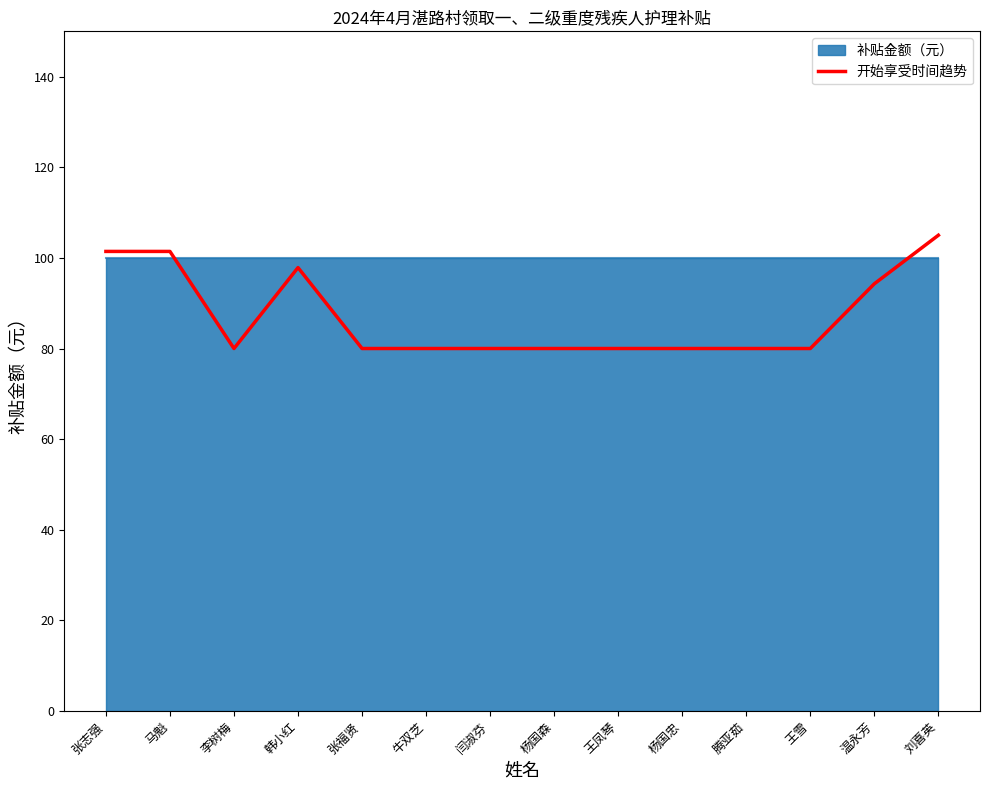

The 开始享受时间趋势 series shows 110.5 at 杨国森. True or false?

False